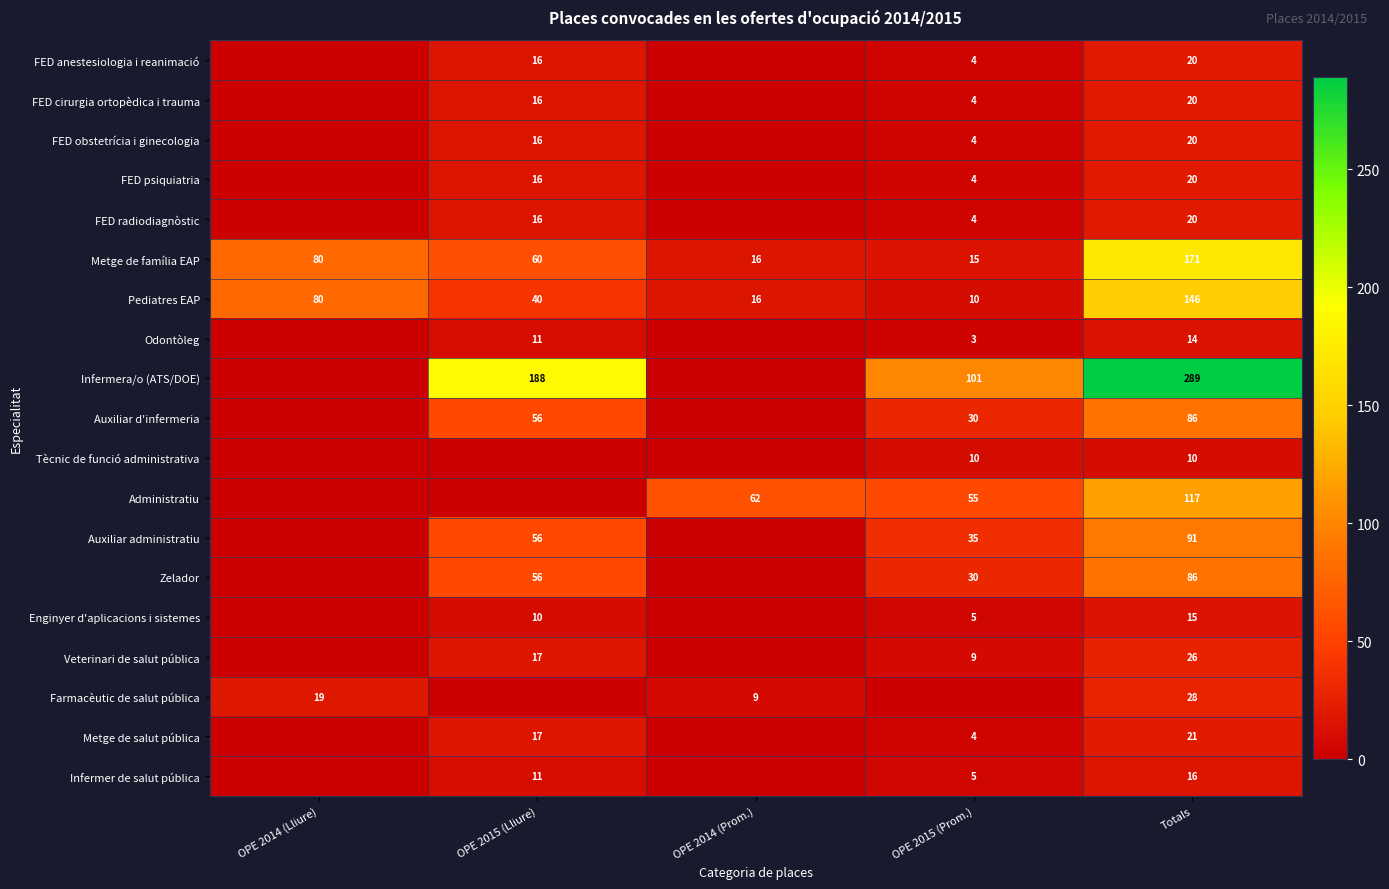

The value of FED anestesiologia i reanimació at Totals is 20. True or false?

True